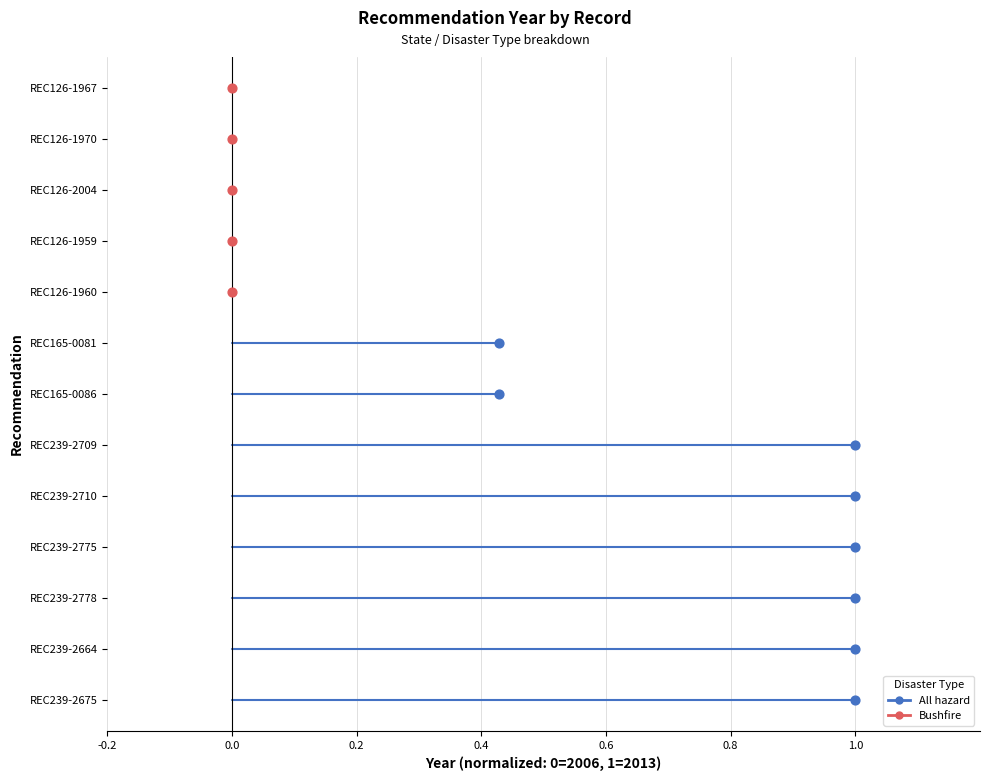

Which series contains the lowest Y value?

All hazard